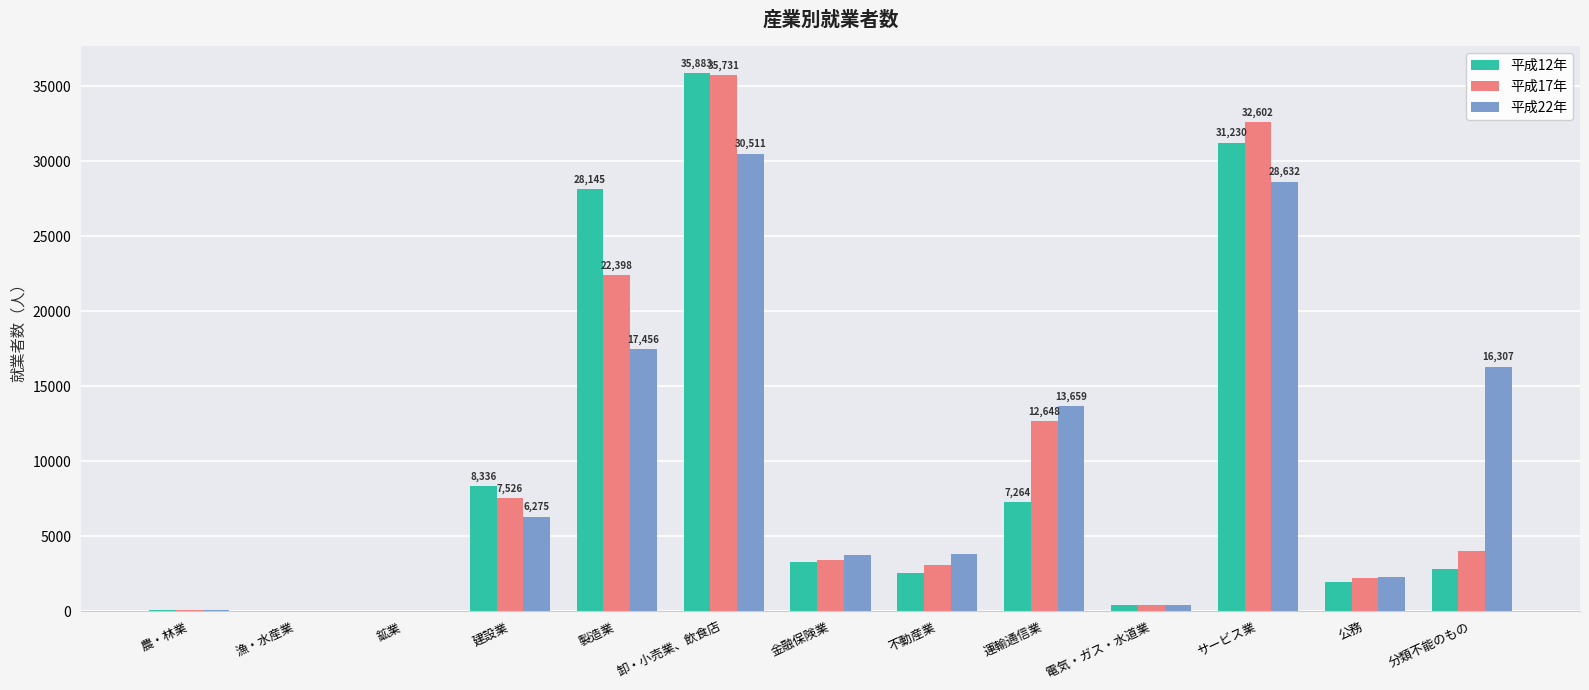

What are all the series names shown in the legend?

平成12年, 平成17年, 平成22年